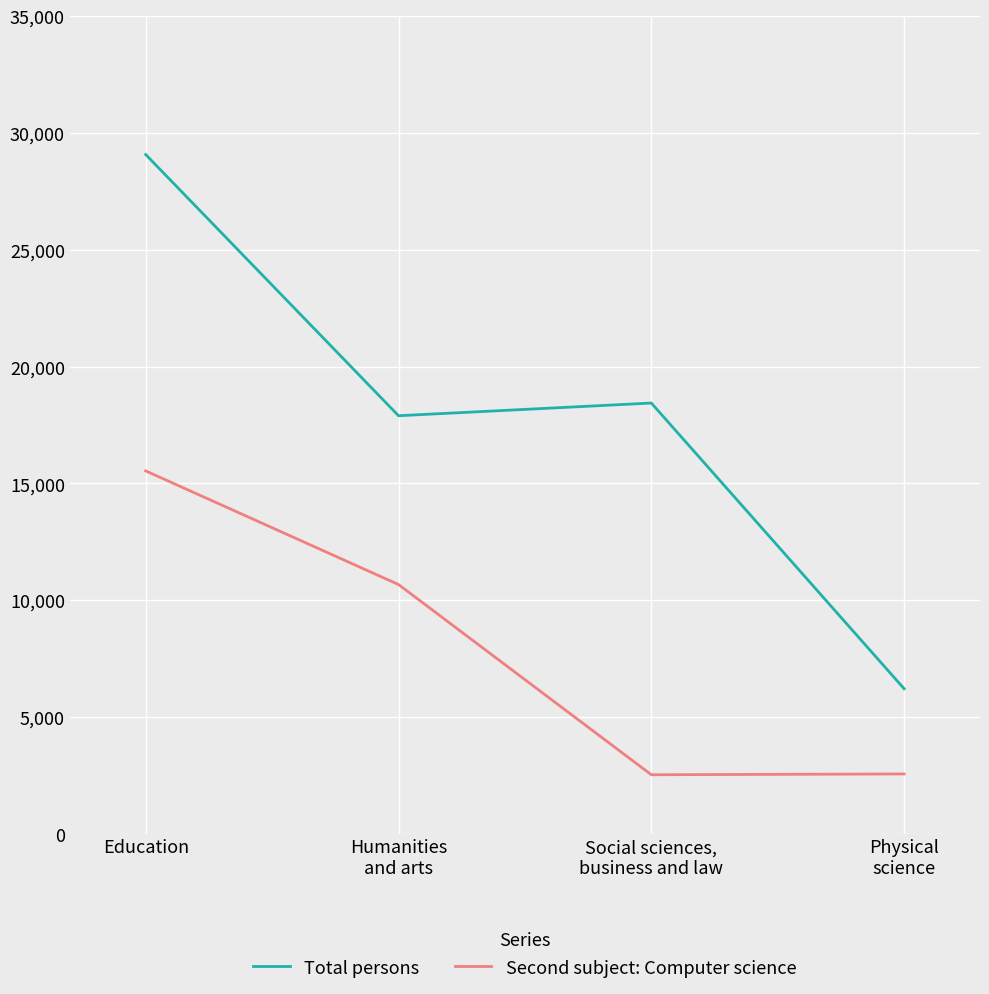

Which series has the largest range (max minus min)?

Total persons